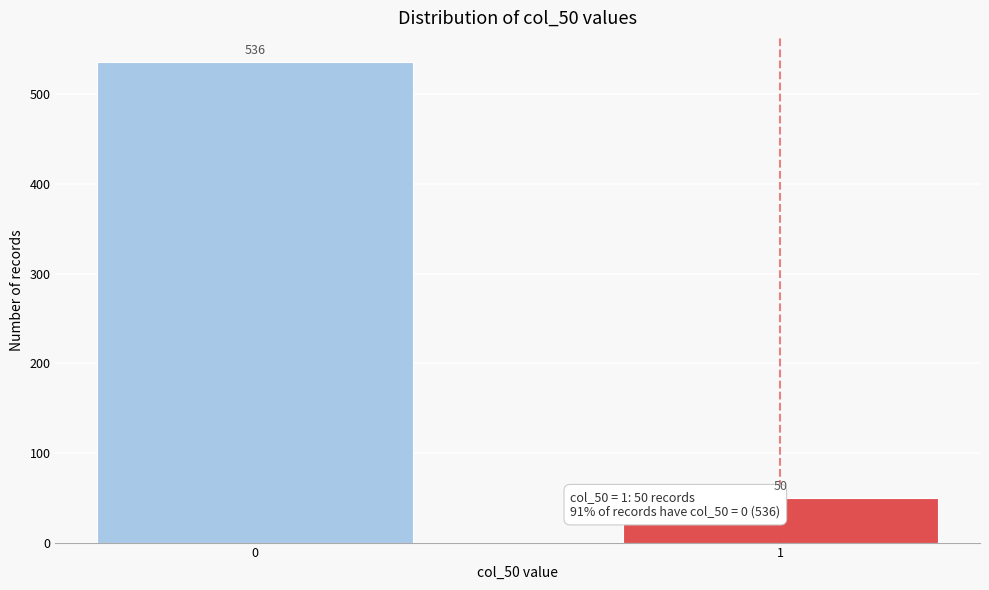

Reading right to left, extract all data points from this chart.

1=50	0=536